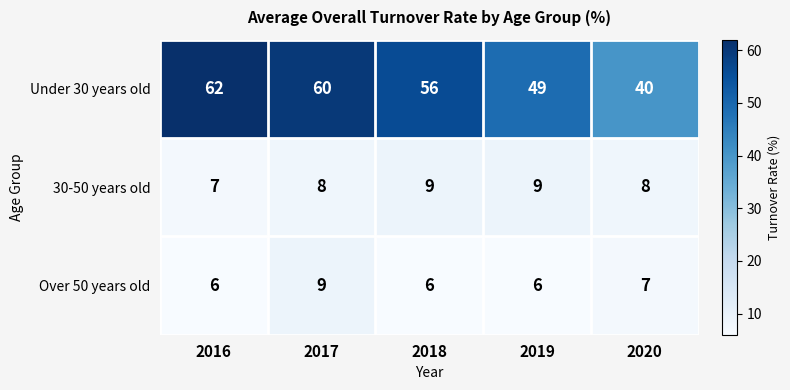

Reading left to right, transcribe all the data shown in this chart.

Under 30 years old: 62	60	56	49	40
30-50 years old: 7	8	9	9	8
Over 50 years old: 6	9	6	6	7